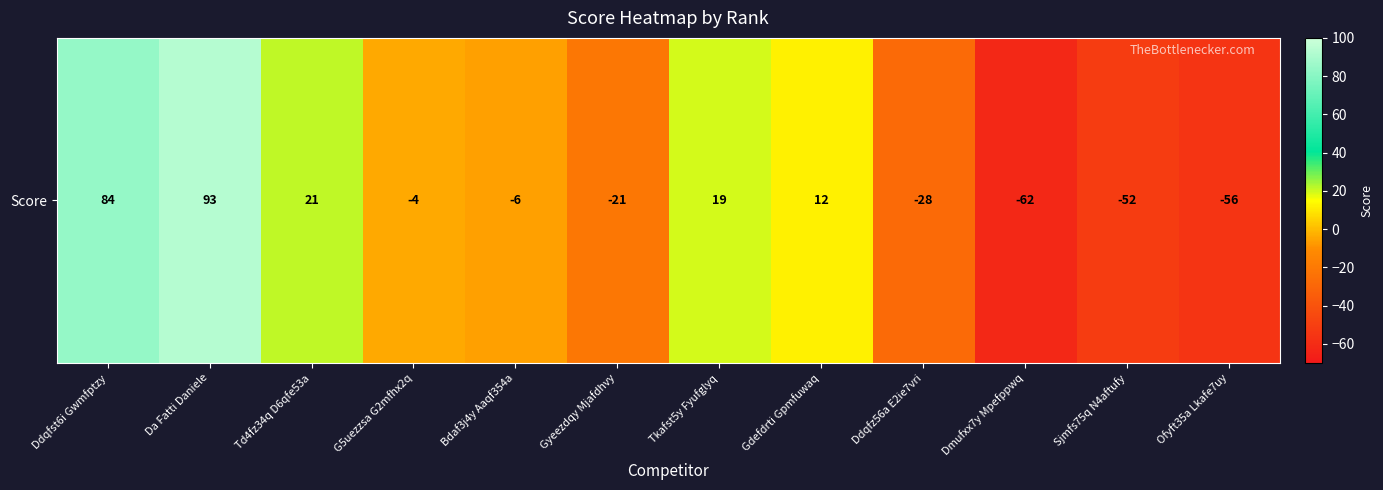

What is the change in value from Td4fz34q D6qfe53a to Tkafst5y Fyufglyq?

-2